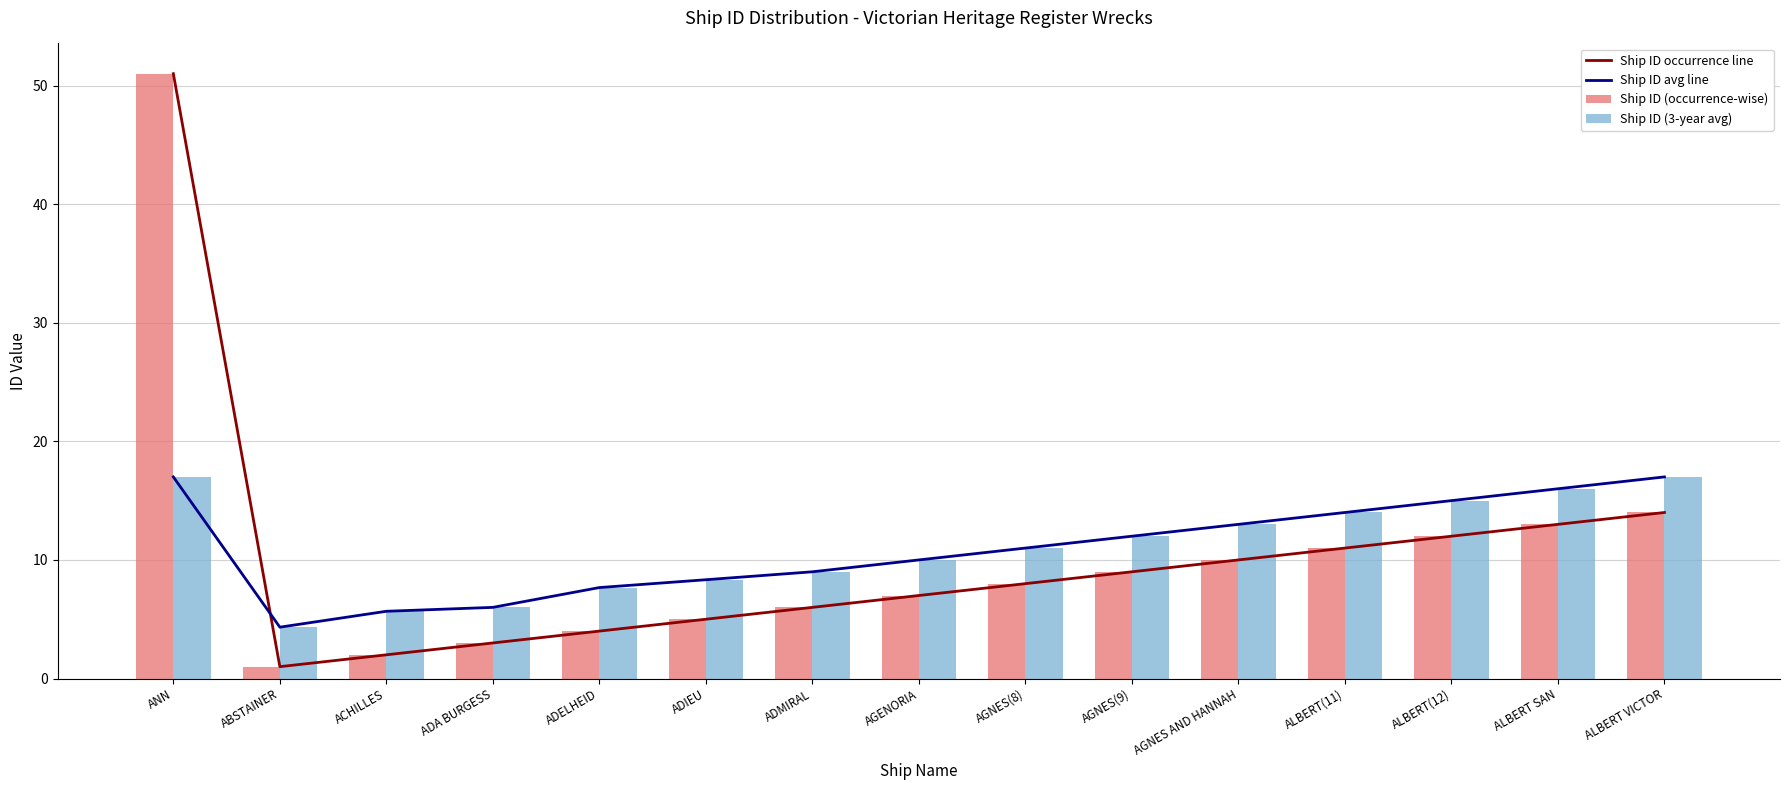

List the series in order of their peak value, highest first.

Ship ID occurrence line, Ship ID (occurrence-wise), Ship ID avg line, Ship ID (3-year avg)